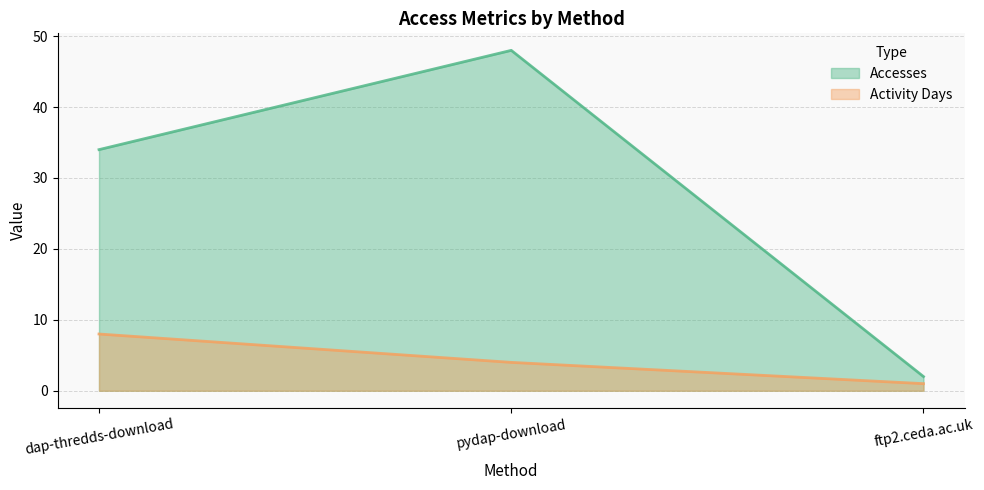

True or false: Accesses has a value of 11 at pydap-download.

False